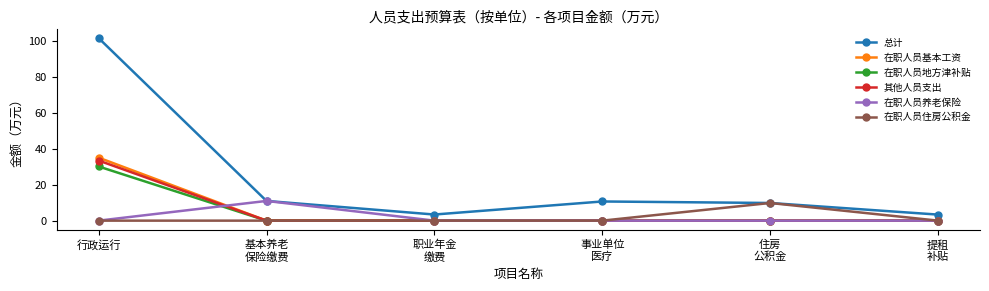

Is it true that 在职人员养老保险 equals 0.0 at 行政运行?

True